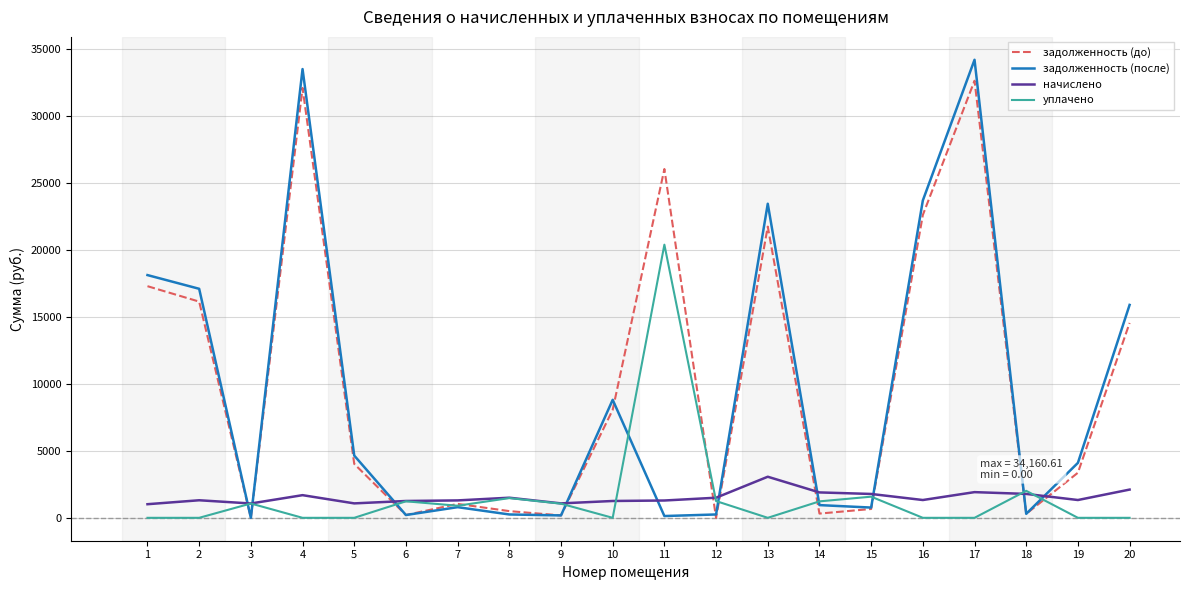

What is the average value of the начислено series?

1526.9